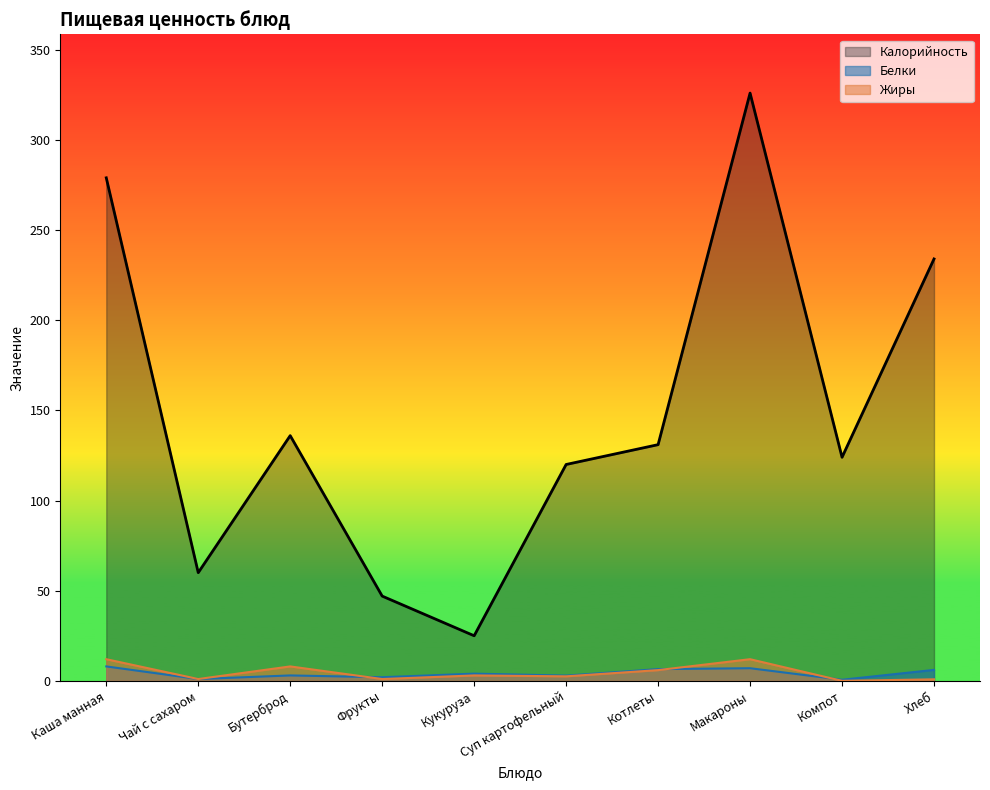

Rank the series at Компот from highest to lowest value.

Калорийность, Белки, Жиры